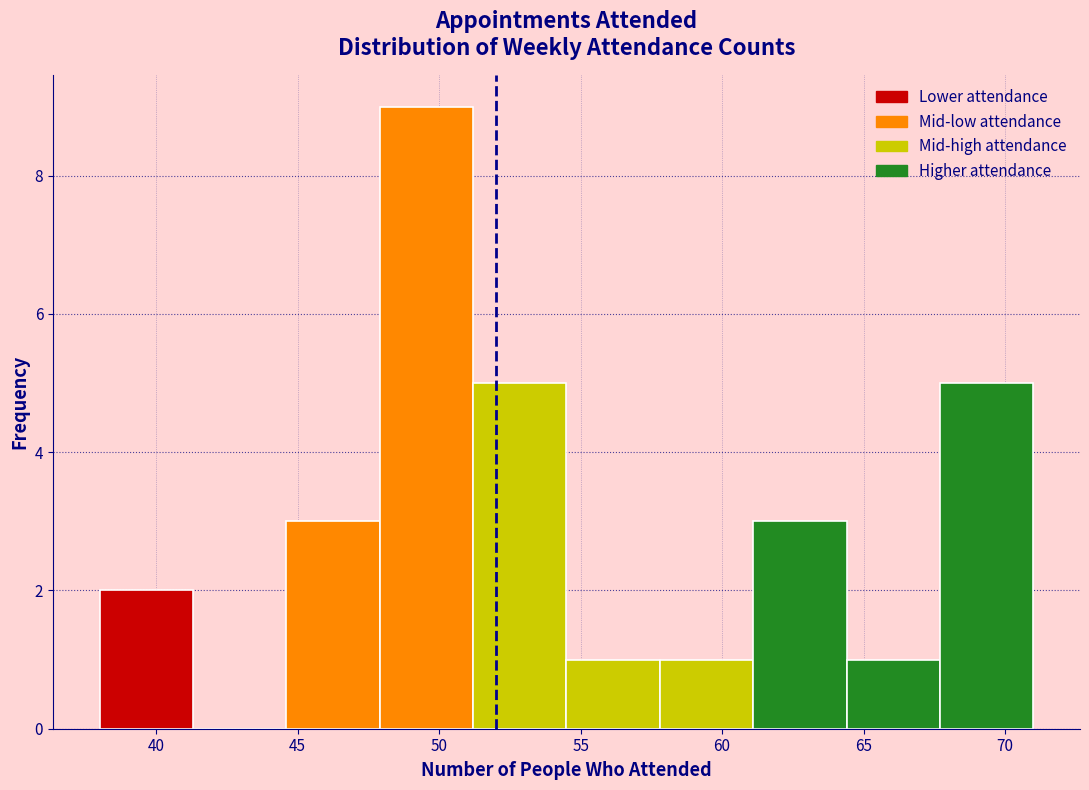

Reading left to right, transcribe this chart: for each bar, give the range it covers on the x-axis and its height. Neither the bar edges nor the heights are printed on the chart, so give them approximately, as read against the axes.

38.0 to 41.3: 2
41.3 to 44.6: 0
44.6 to 47.9: 3
47.9 to 51.2: 9
51.2 to 54.5: 5
54.5 to 57.8: 1
57.8 to 61.1: 1
61.1 to 64.4: 3
64.4 to 67.7: 1
67.7 to 71.0: 5